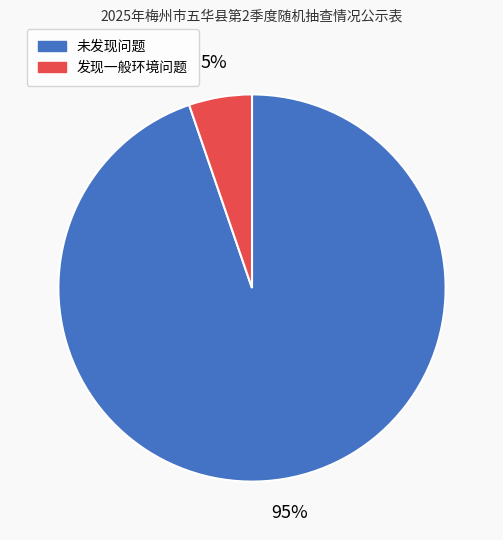

What is the smallest slice in the pie chart?

发现一般环境问题